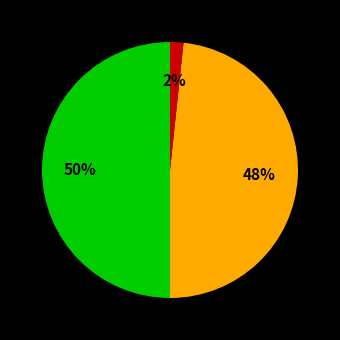

Count the number of slices in the pie.

3